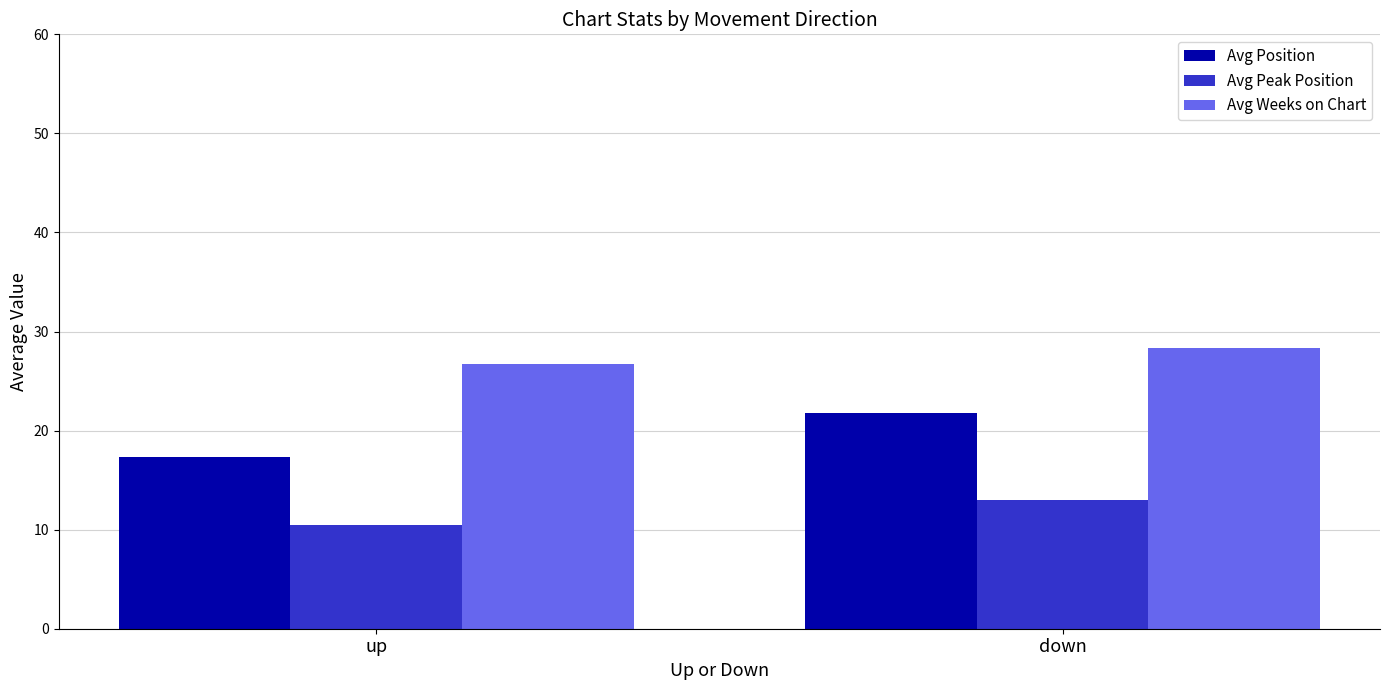

Where is Avg Weeks on Chart nearest to the value 27?

up